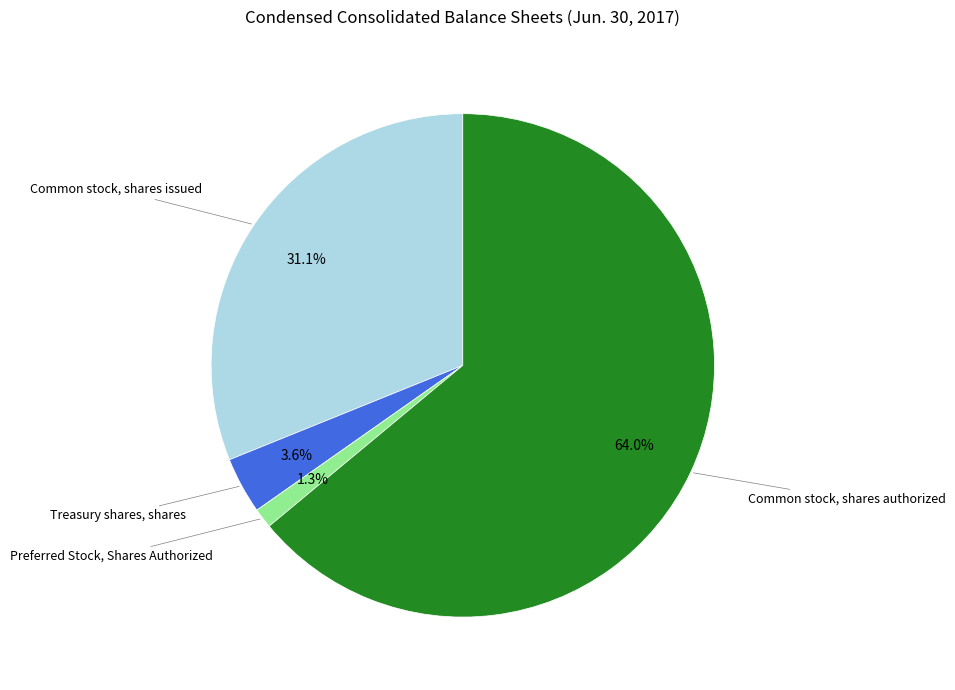

Is there any slice that represents more than half of the pie?

Yes